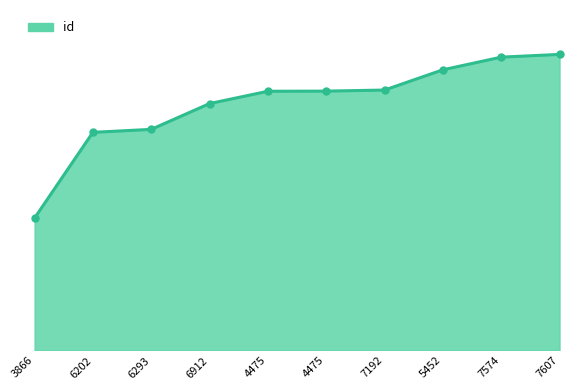

Does the chart display data point markers on the line(s)?

No